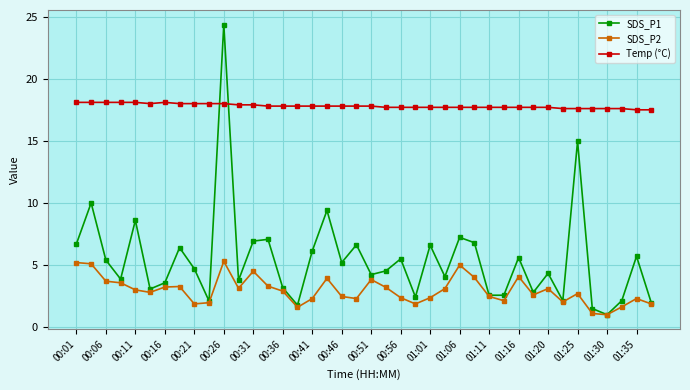

Which series has the largest total across all categories?

Temp (°C)